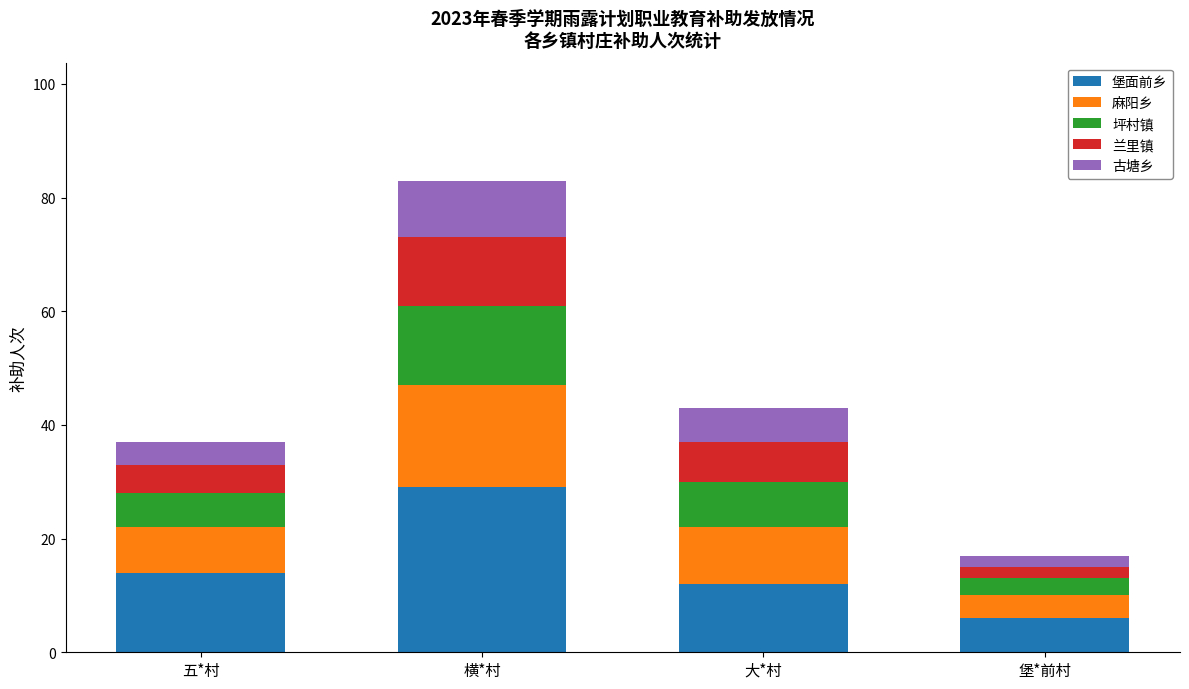

At which category is the sum across all series the highest?

横*村